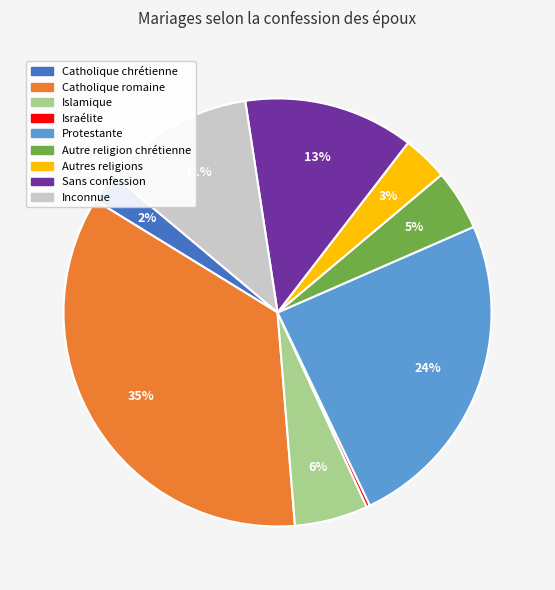

Is there any slice that represents more than half of the pie?

No